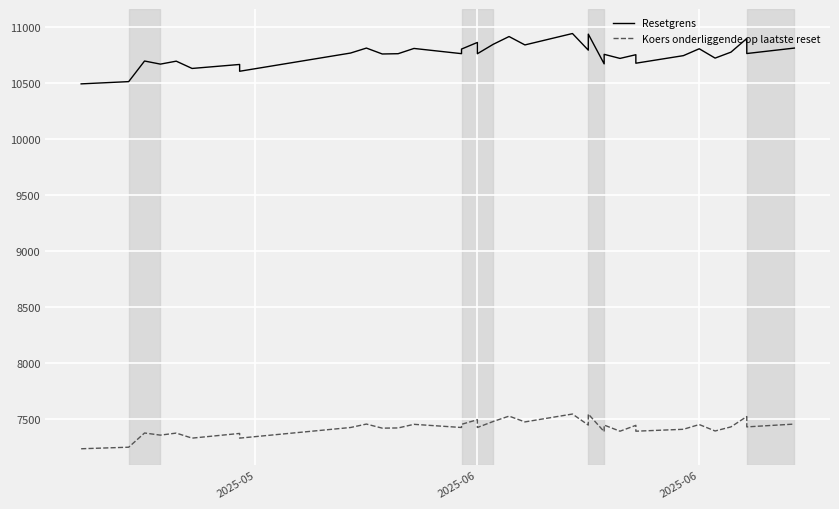

The Resetgrens series shows 18929.5 at 34. True or false?

False